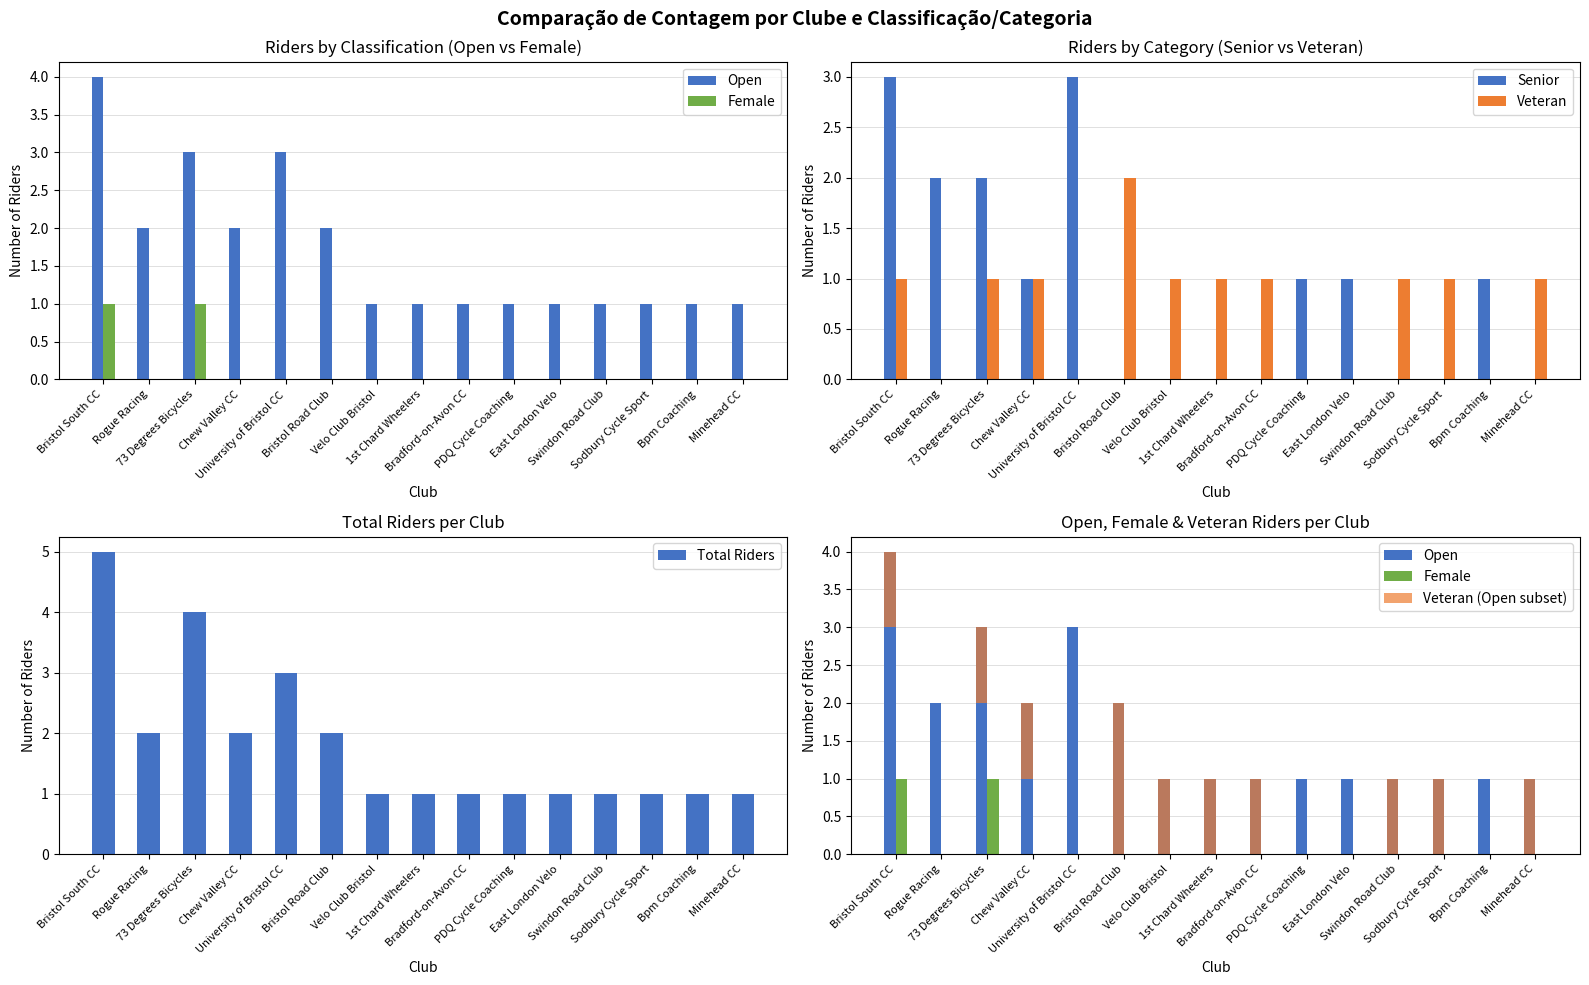

What is the maximum value for Total Riders?

5